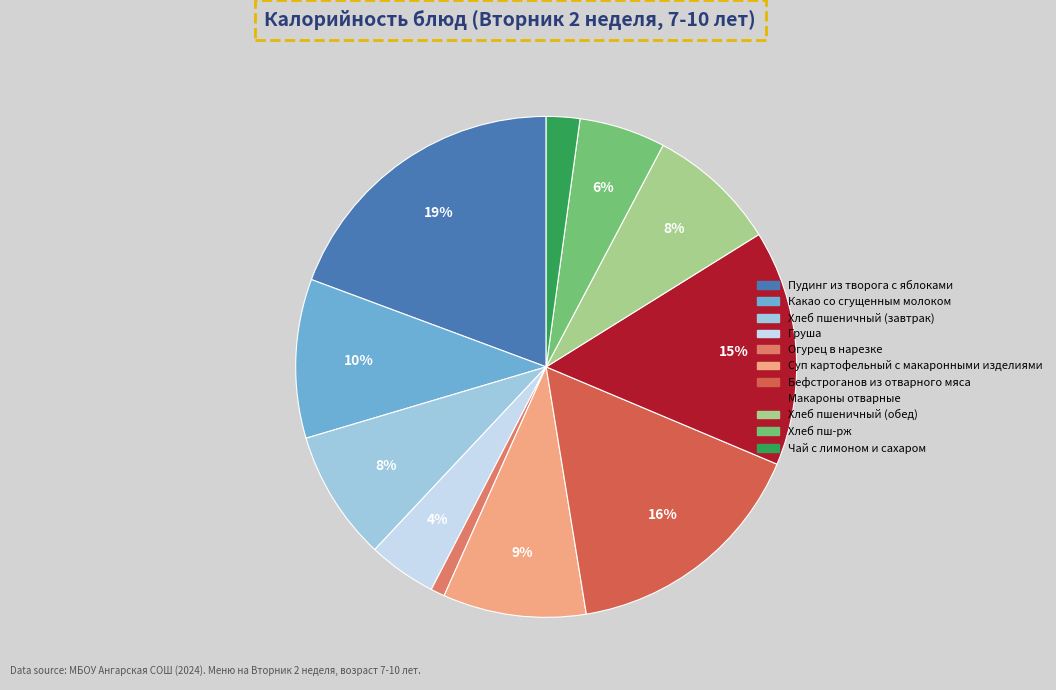

To the nearest percent, what is the combined percentage of Чай с лимоном и сахаром and Хлеб пш-рж?

8%